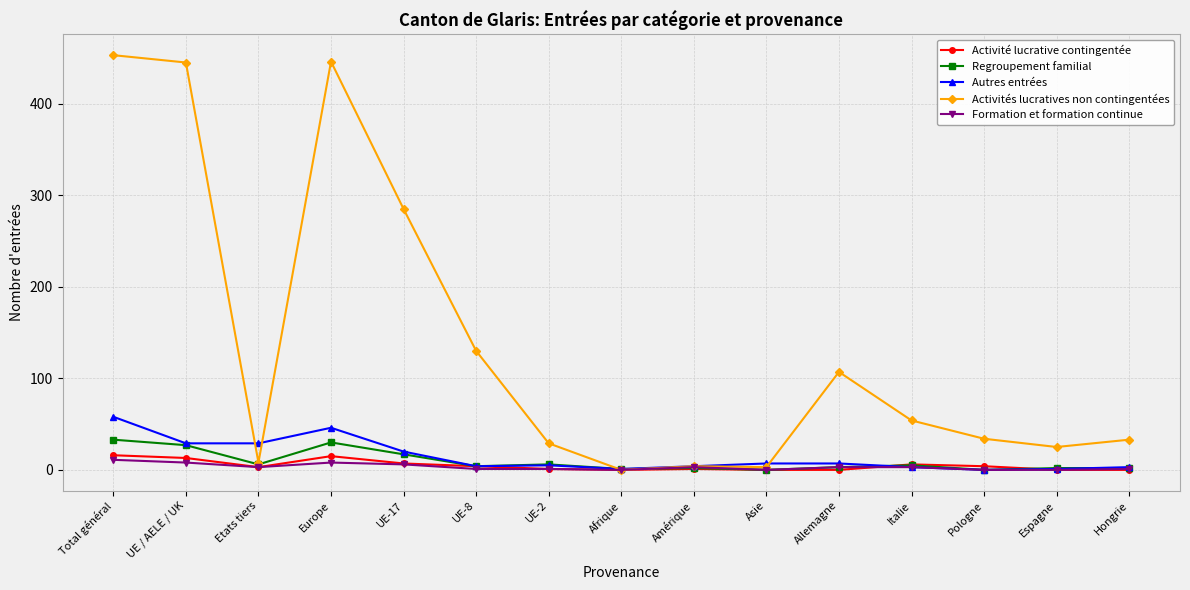

What is the average value of the Activité lucrative contingentée series?

5